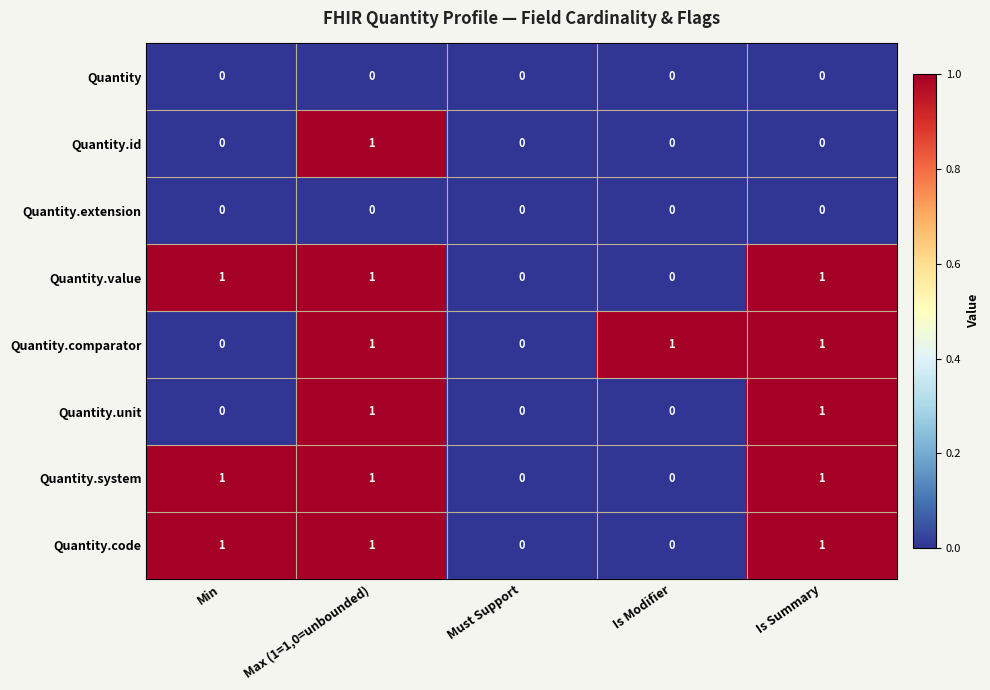

True or false: Quantity.comparator has a value of 1 at Is Summary.

True